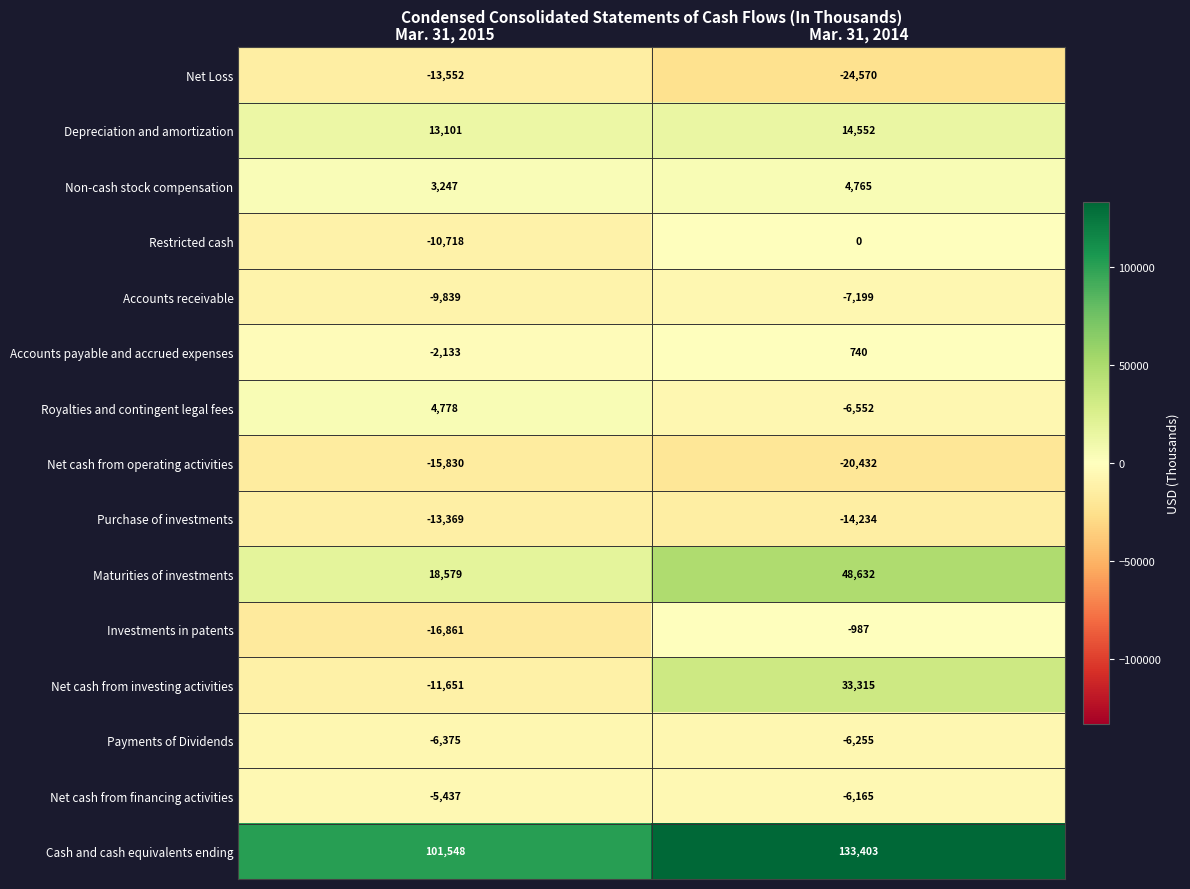

List the series in order of their peak value, lowest first.

Net cash from operating activities, Net Loss, Purchase of investments, Accounts receivable, Payments of Dividends, Net cash from financing activities, Investments in patents, Restricted cash, Accounts payable and accrued expenses, Non-cash stock compensation, Royalties and contingent legal fees, Depreciation and amortization, Net cash from investing activities, Maturities of investments, Cash and cash equivalents ending